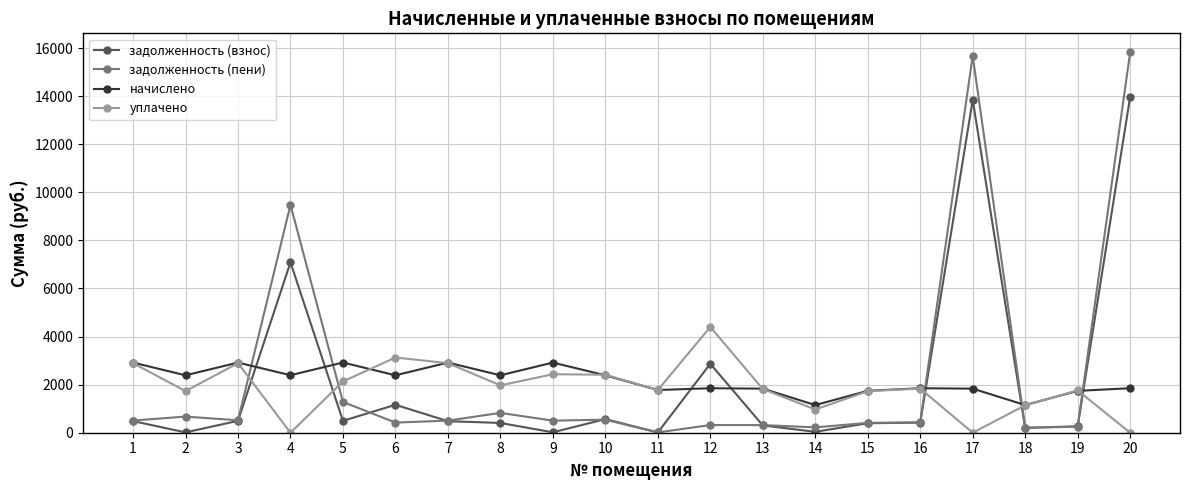

The value of начислено at 3 is 2917.2. True or false?

True